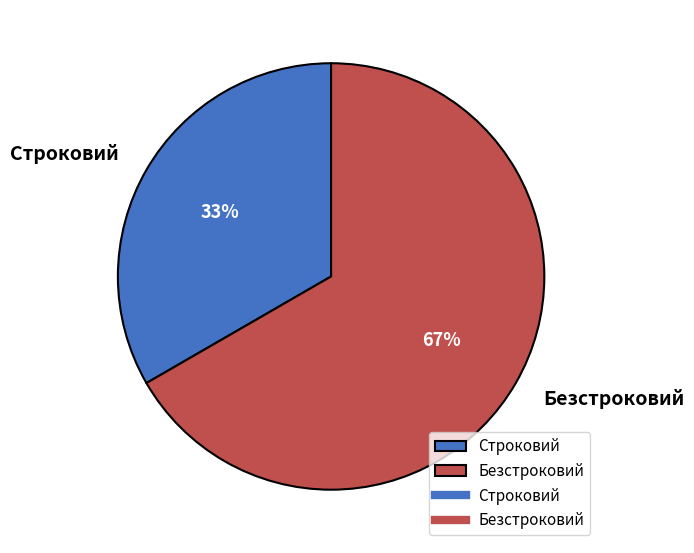

What is the majority slice?

Безстроковий